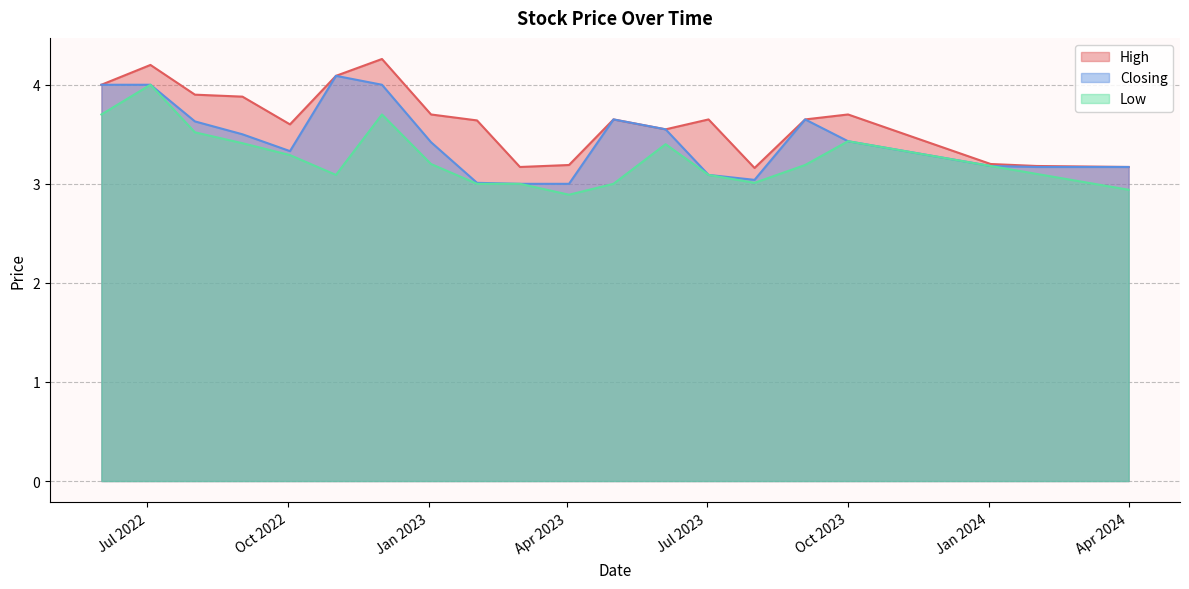

How many series are shown in this chart?

3